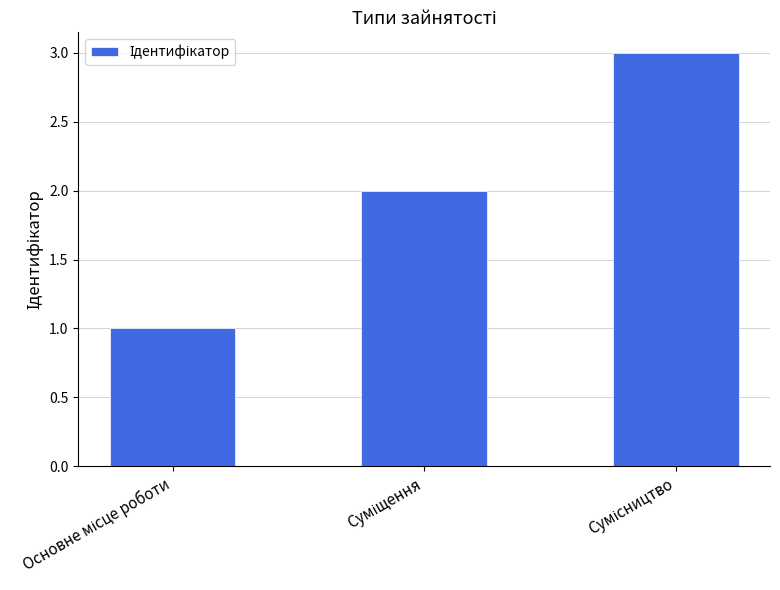

What is the sum of all values?

6